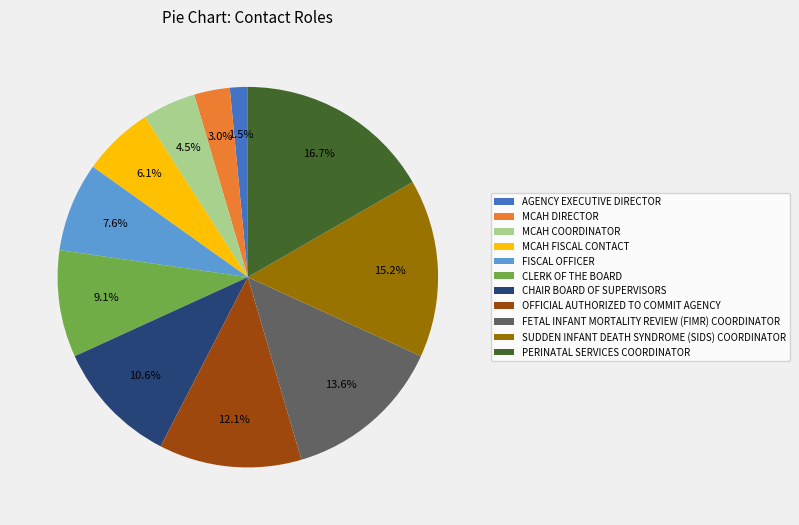

Does CLERK OF THE BOARD account for over 50% of the chart?

No